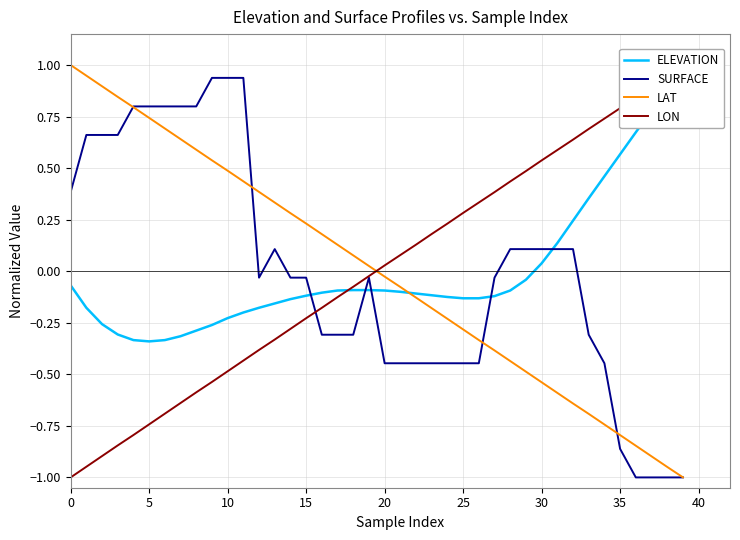

True or false: SURFACE has a value of 1.2 at 5.

False